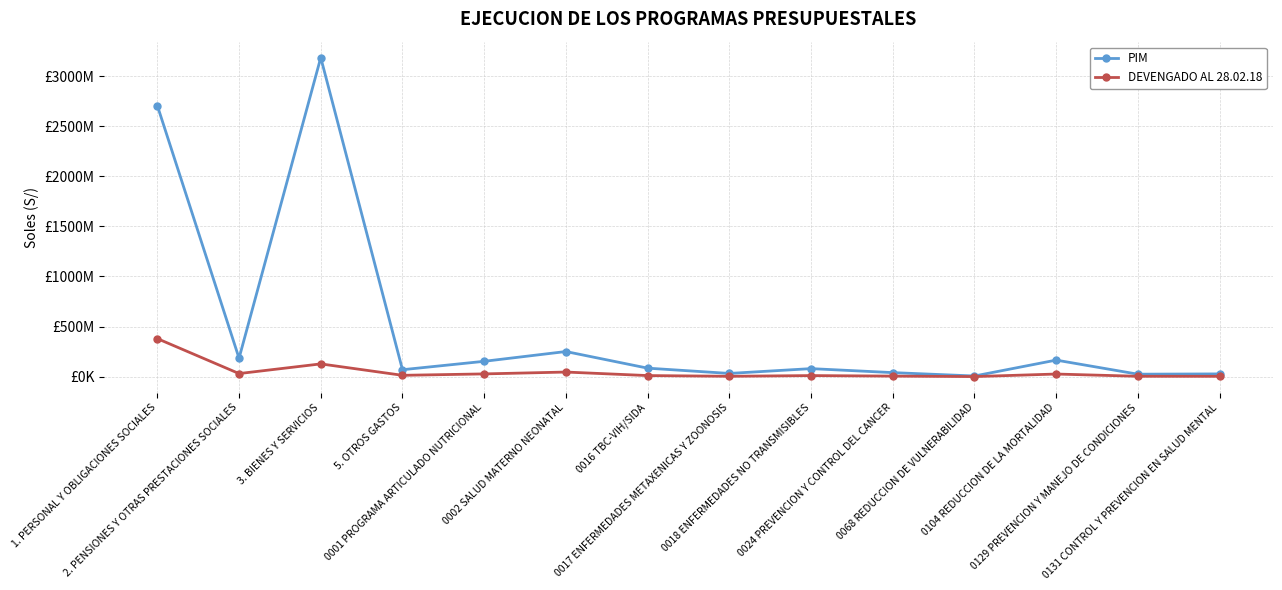

Between 1. PERSONAL Y OBLIGACIONES SOCIALES and 0129 PREVENCION Y MANEJO DE CONDICIONES, which series saw the biggest shift?

PIM